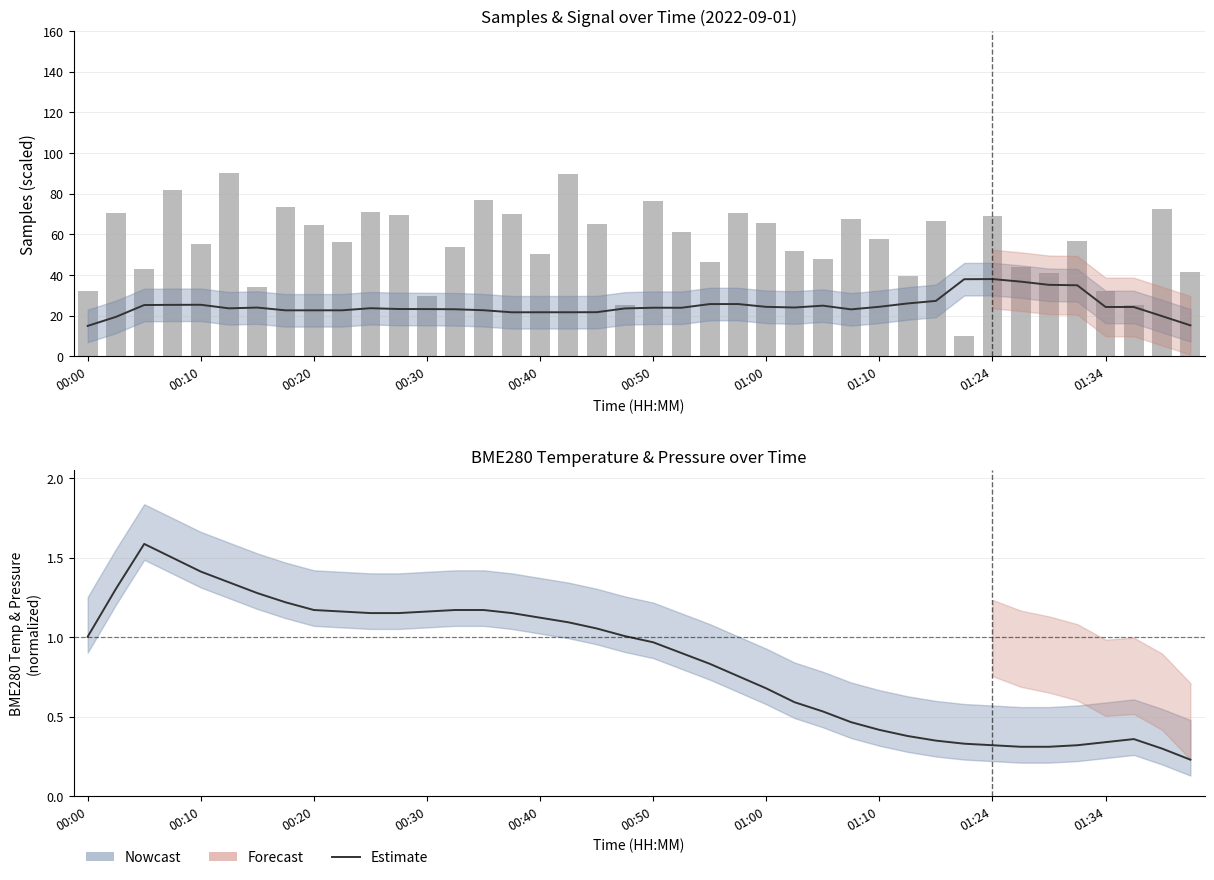

What is the difference between the maximum and minimum values in the Samples series?

80.0